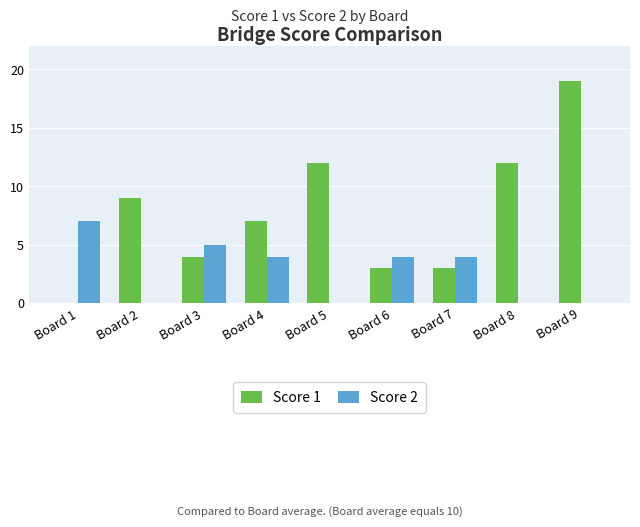

Are the bars grouped side by side (vs. stacked)?

Yes